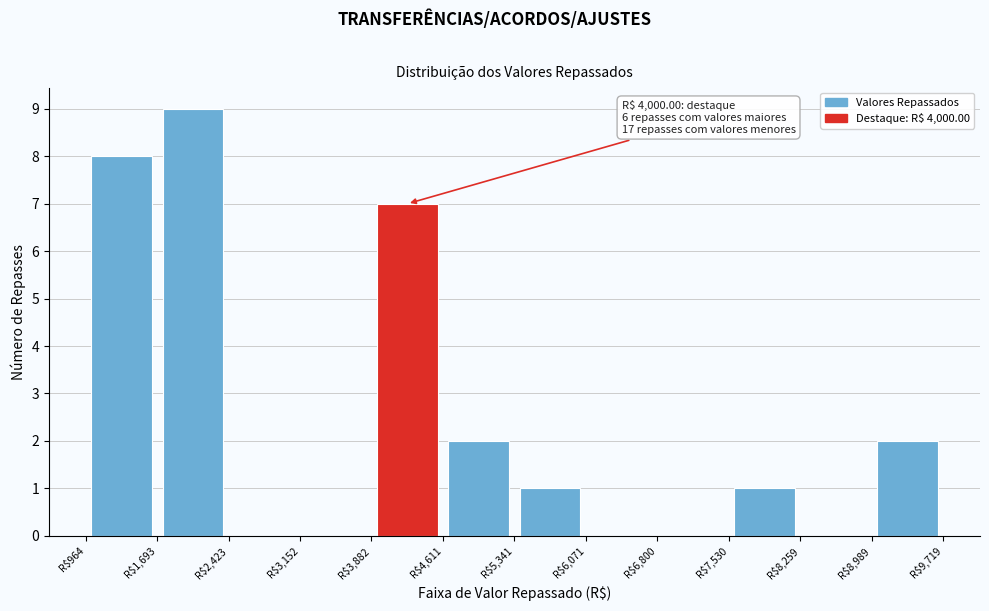

Which range on the x-axis has the tallest bar?

1700 to 2400